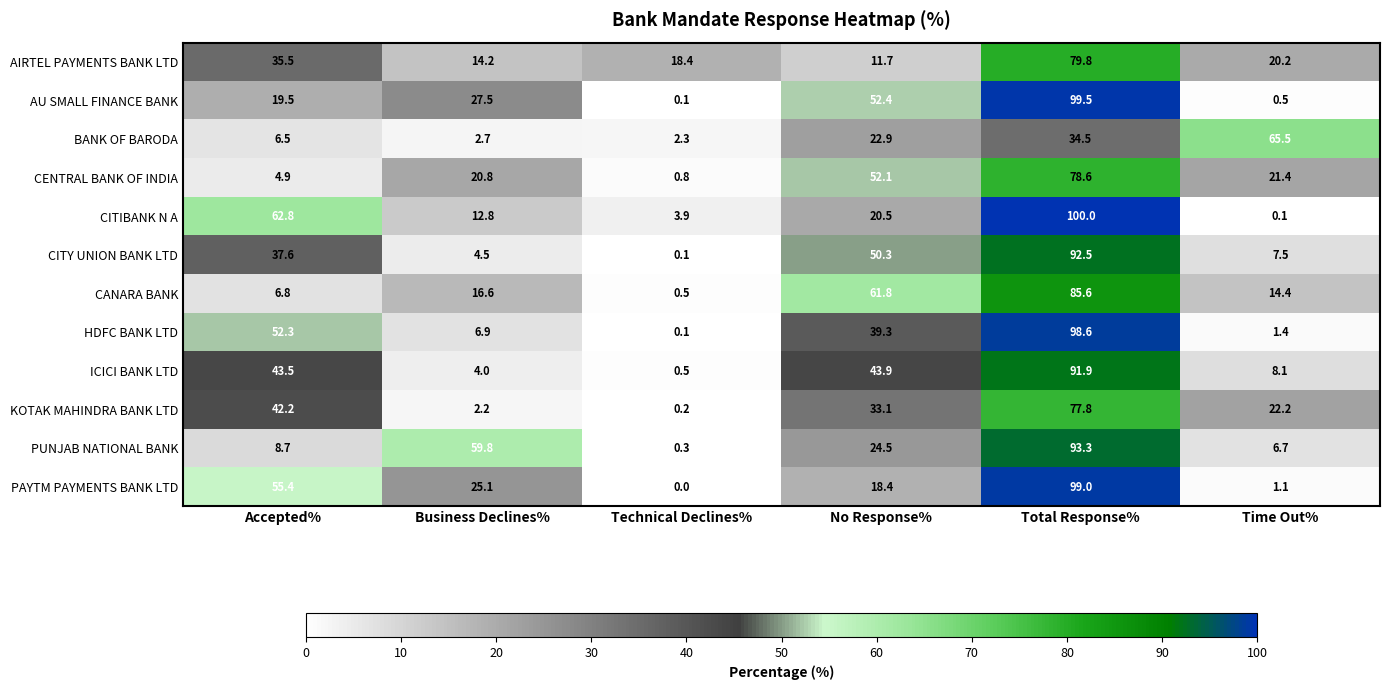

The value of CITIBANK N A at Total Response% is 100.0. True or false?

True